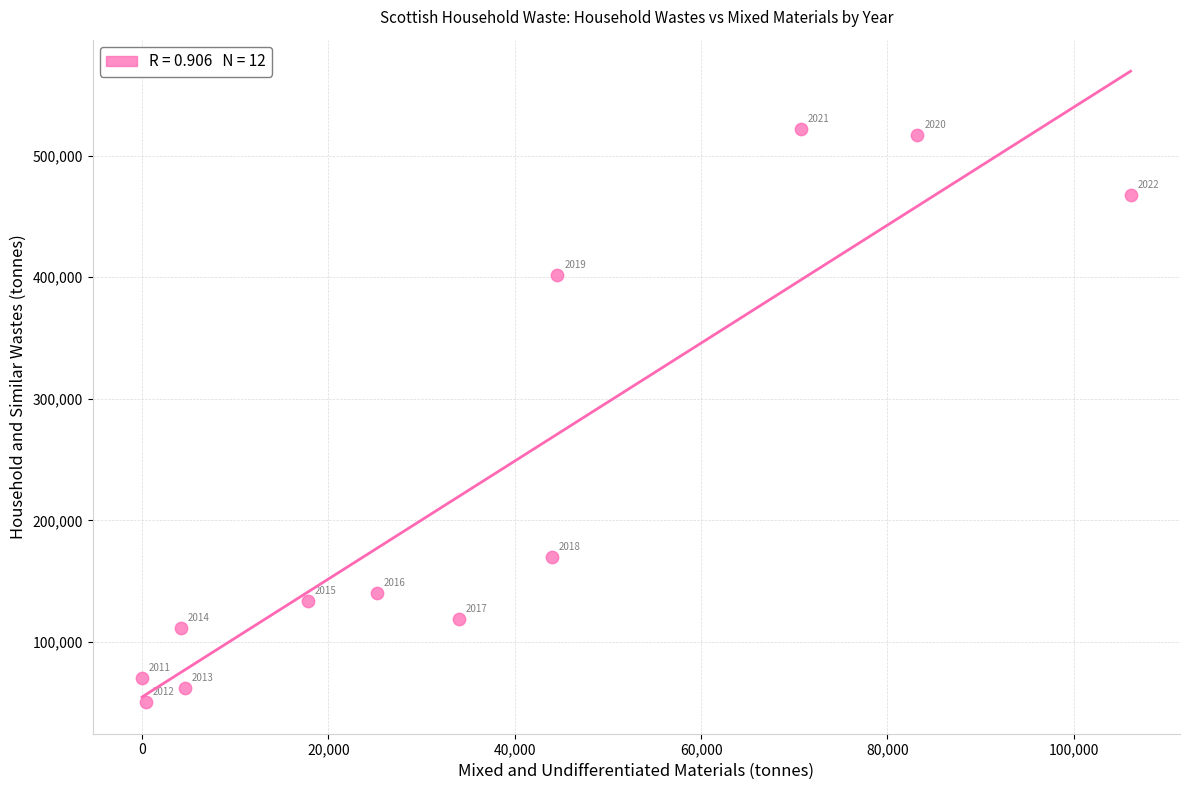

What Y value in the scatter plot is closest to 286365?

401664.3